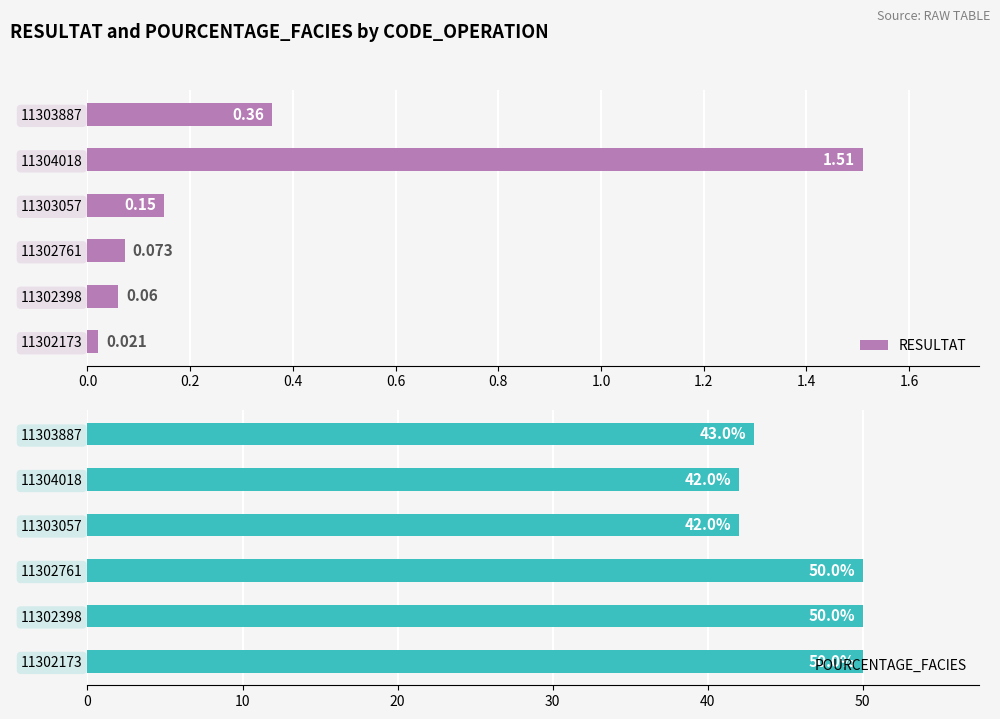

Count the number of data series in this chart.

2